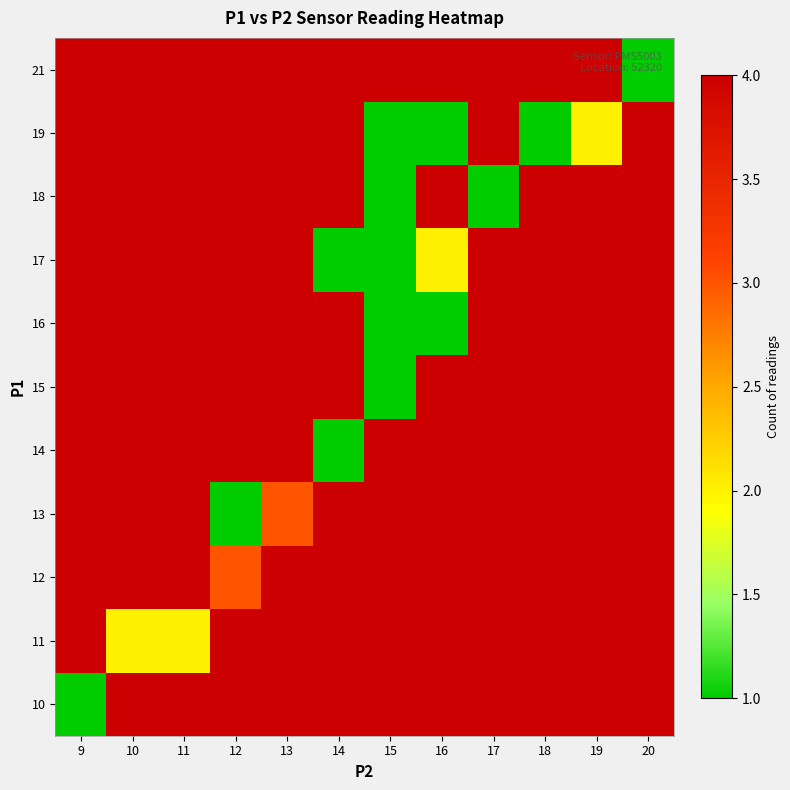

Rank the series by their average value, from highest to lowest.

10, 11, 12, 13, 14, 15, 16, 17, 18, 19, 21